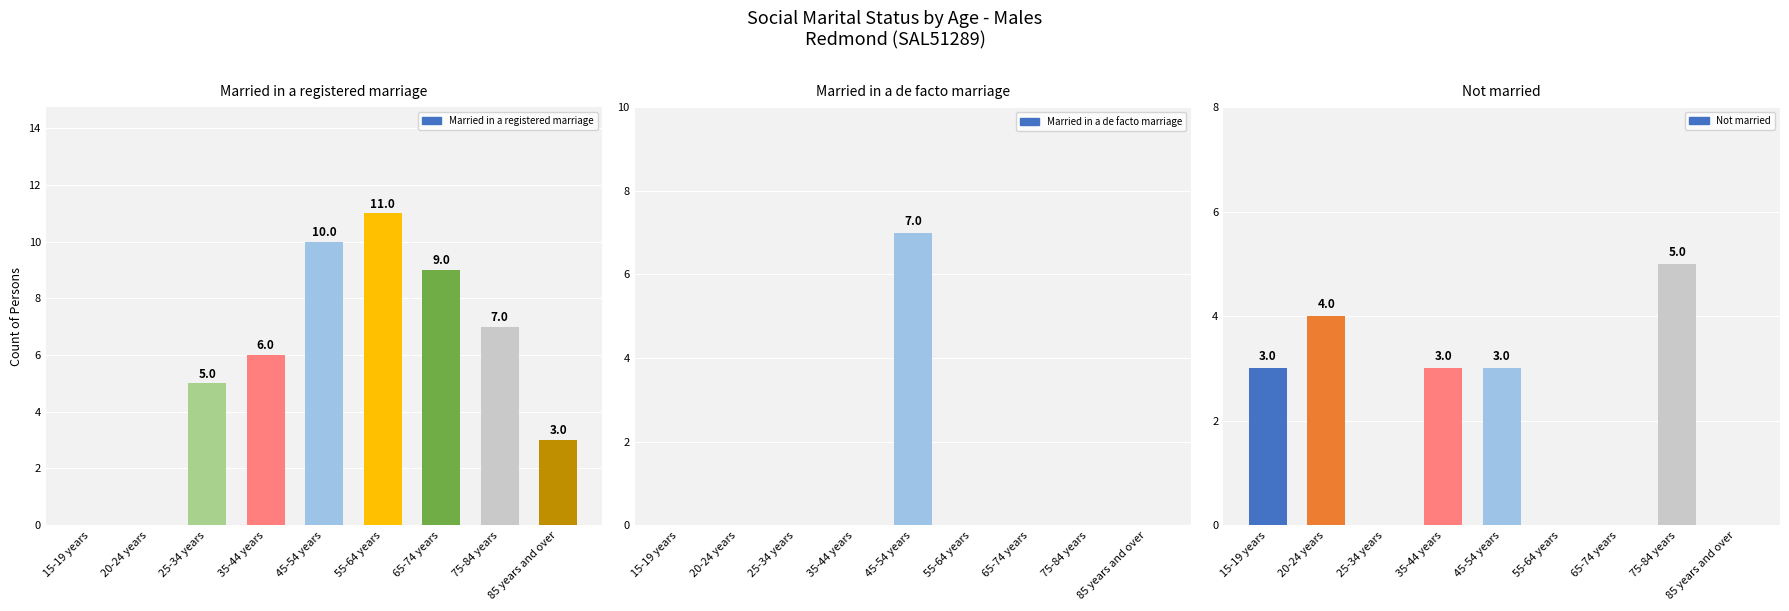

What is the total value across all series at 65-74 years?

9